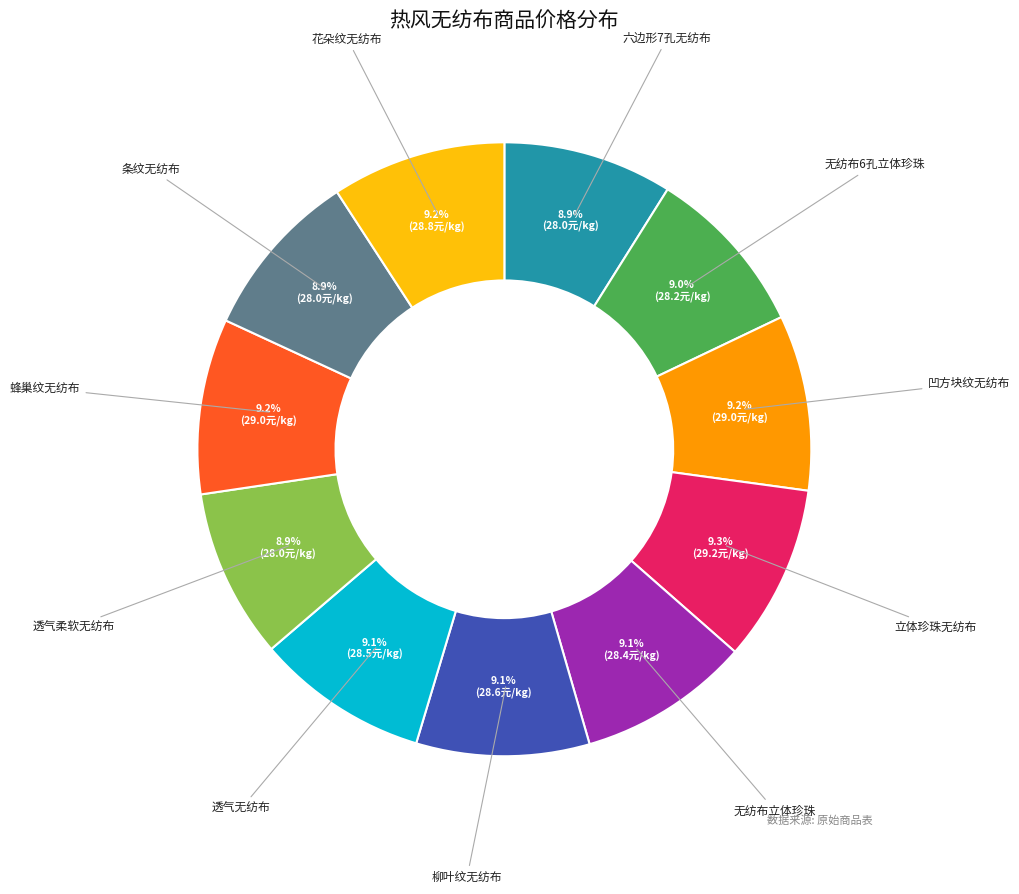

What percentage is the 条纹无纺布 slice, to the nearest percent?

9%